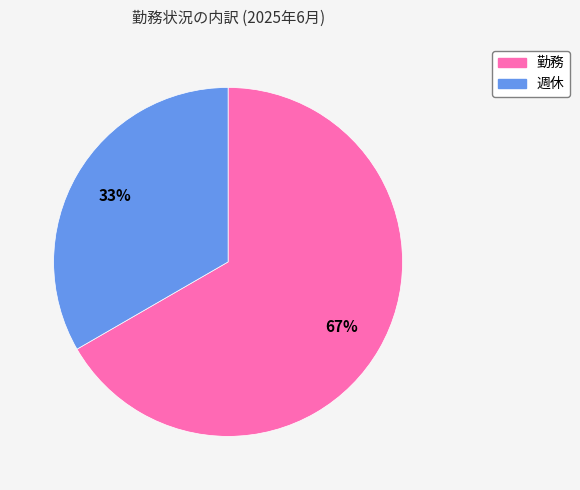

To the nearest percent, what percentage of the pie is 勤務?

67%